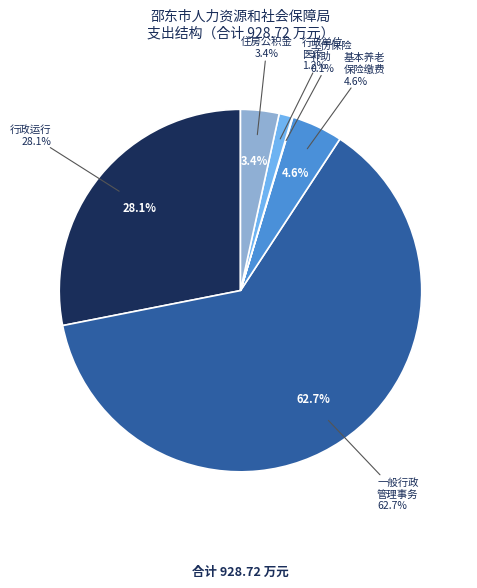

True or false: 行政运行 accounts for 28% of the total.

True